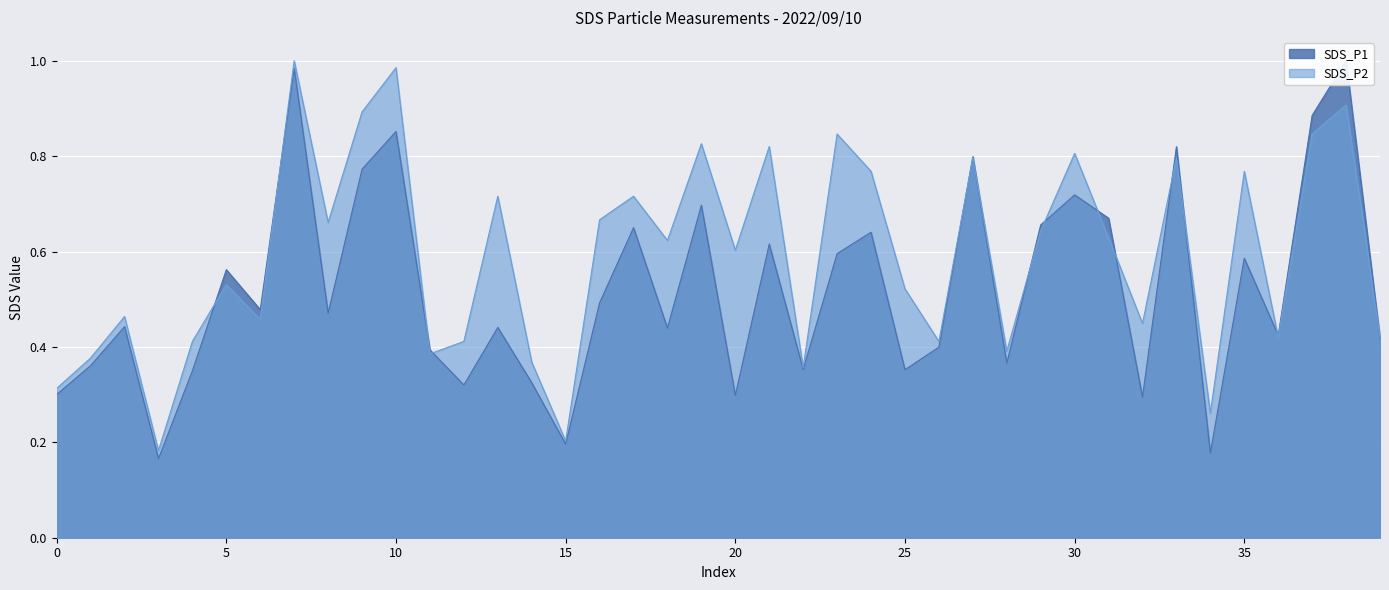

What is the label of the 31st point from the right?

00:22